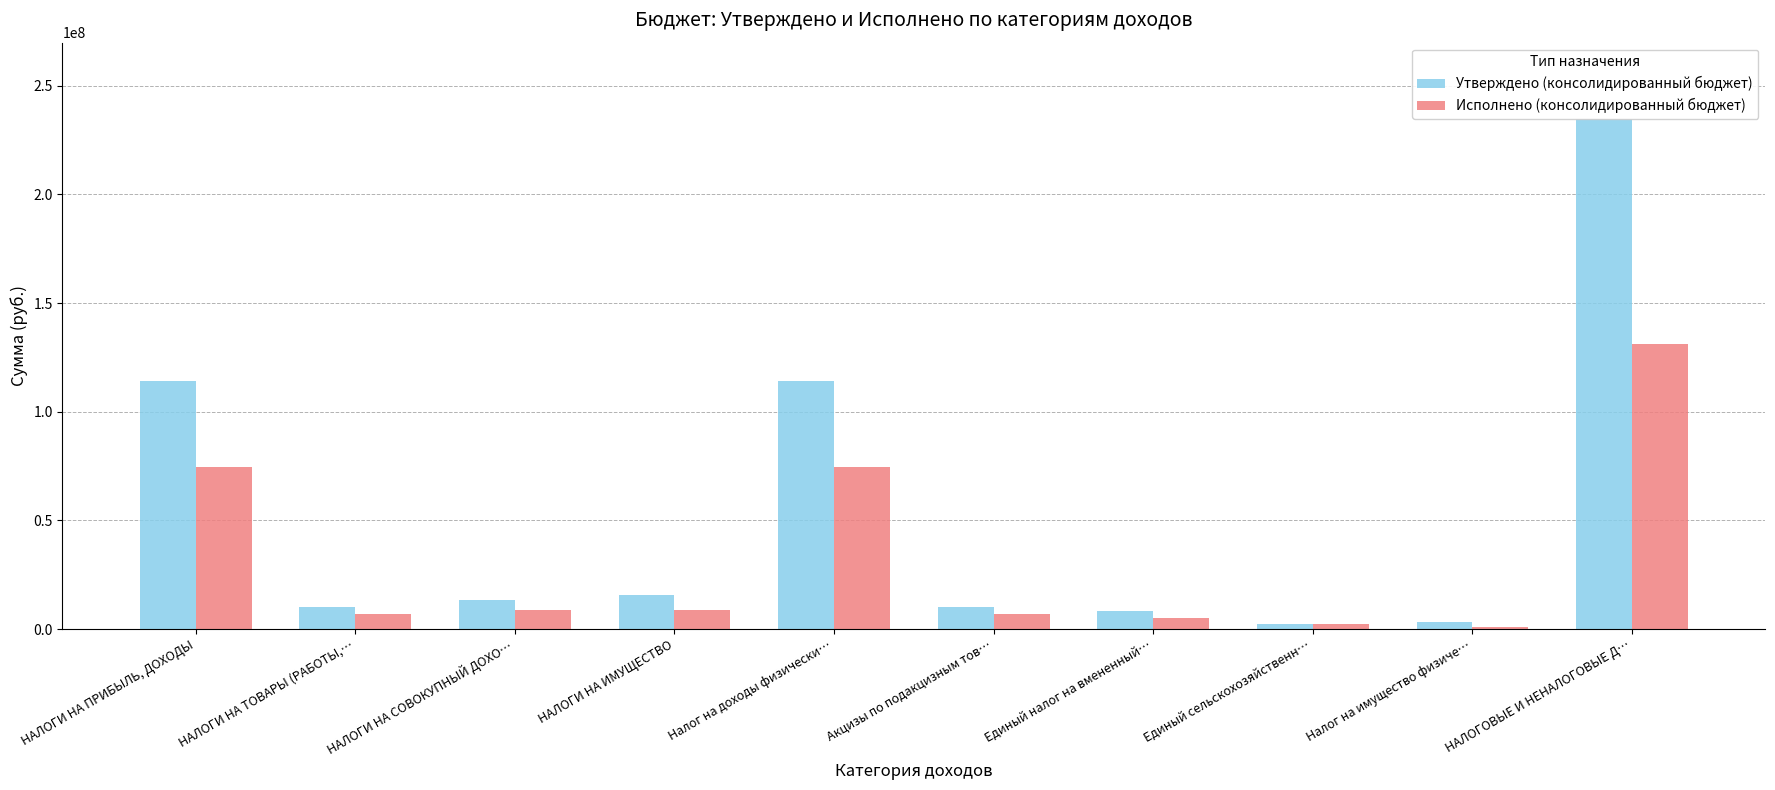

What is the sum of all Утверждено (консолидированный бюджет) values?

526038000.0